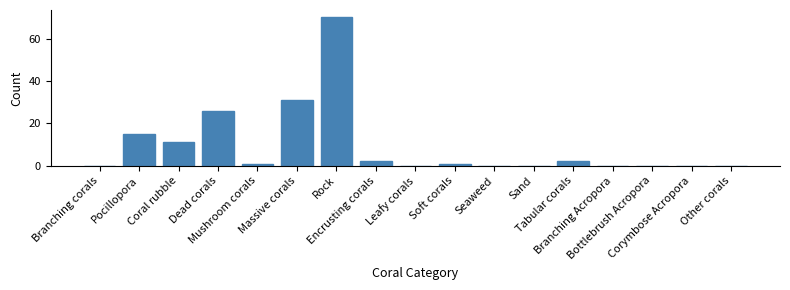

What is the sum of all values?

159